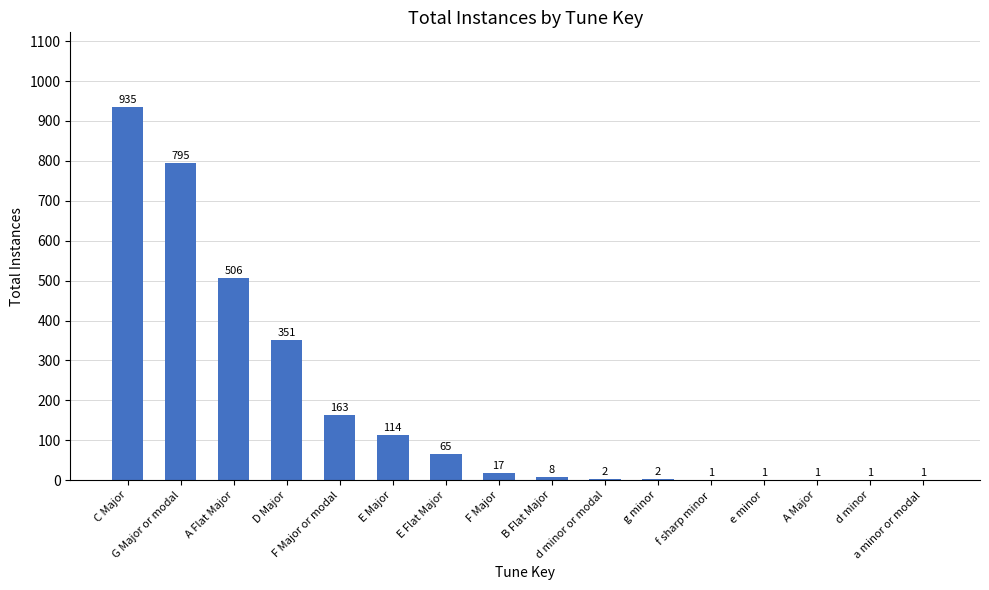

What is the greatest value displayed?

935